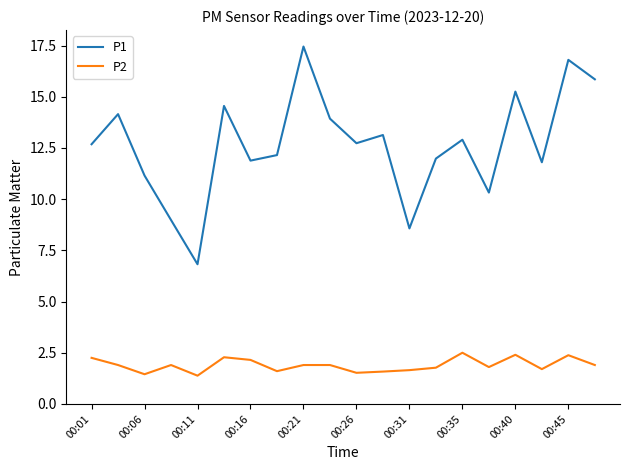

Which series has the largest range (max minus min)?

P1